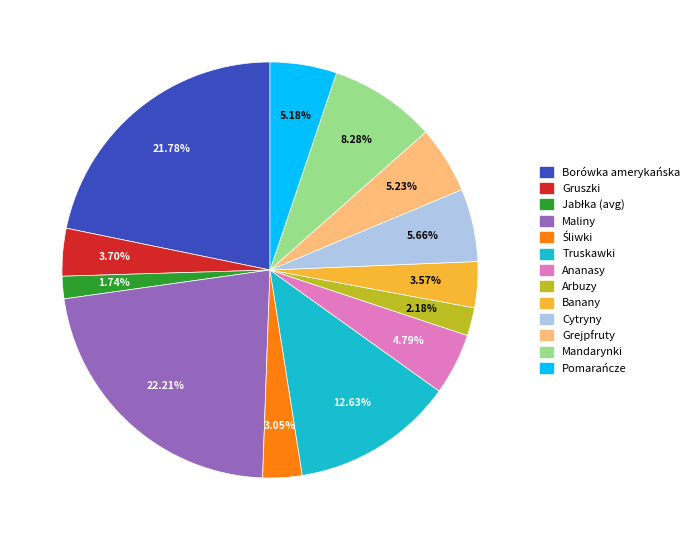

To the nearest percent, what percentage of the pie is Grejpfruty?

5%